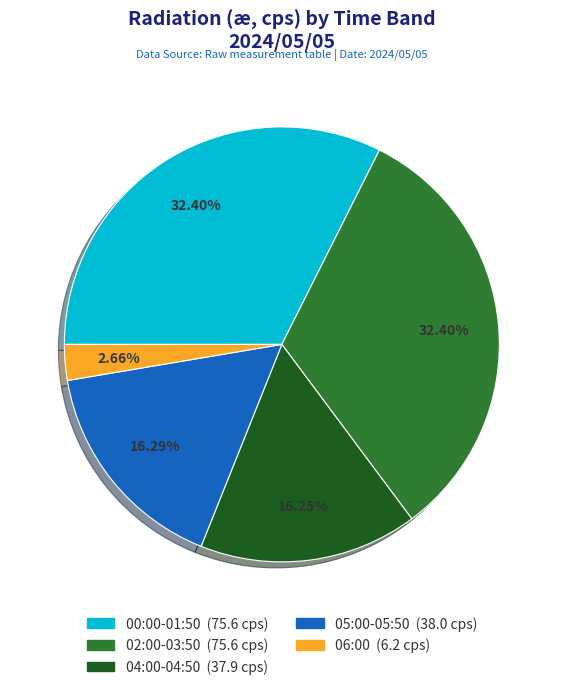

Count the number of slices in the pie.

5